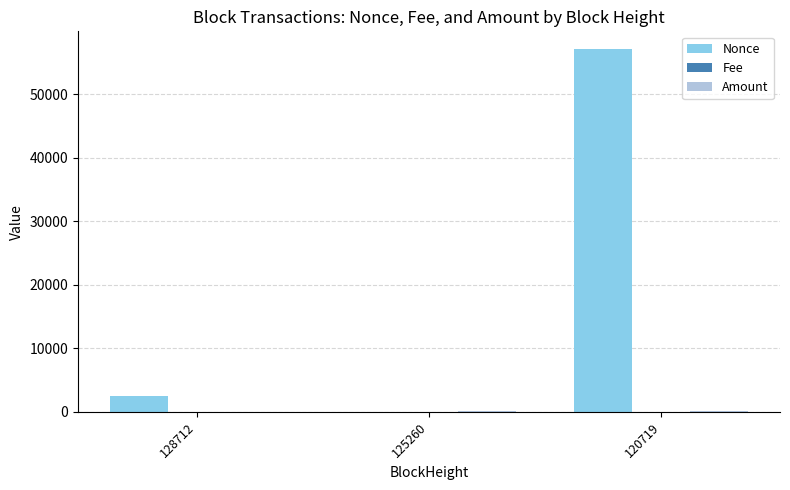

Between 125260 and 120719, which series saw the biggest shift?

Nonce